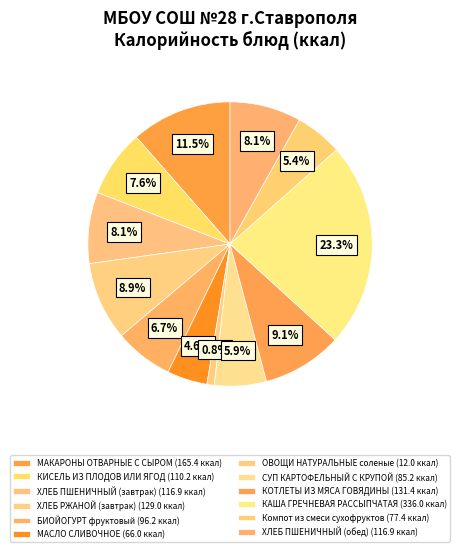

Count the number of slices in the pie.

12